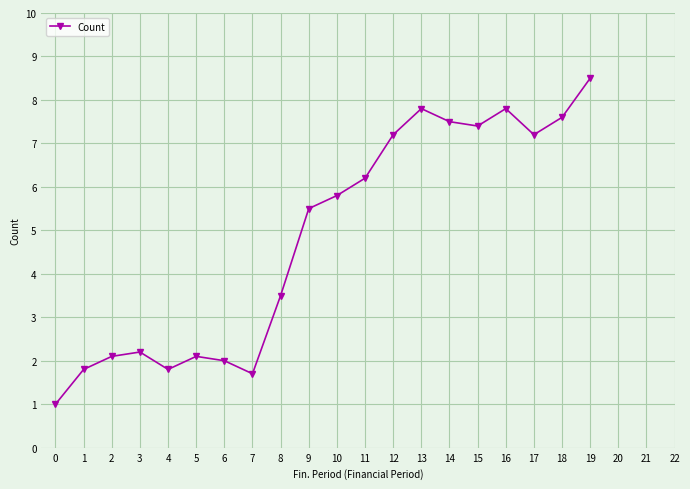

How many points are higher than both their immediate neighbors (excluding endpoints)?

4